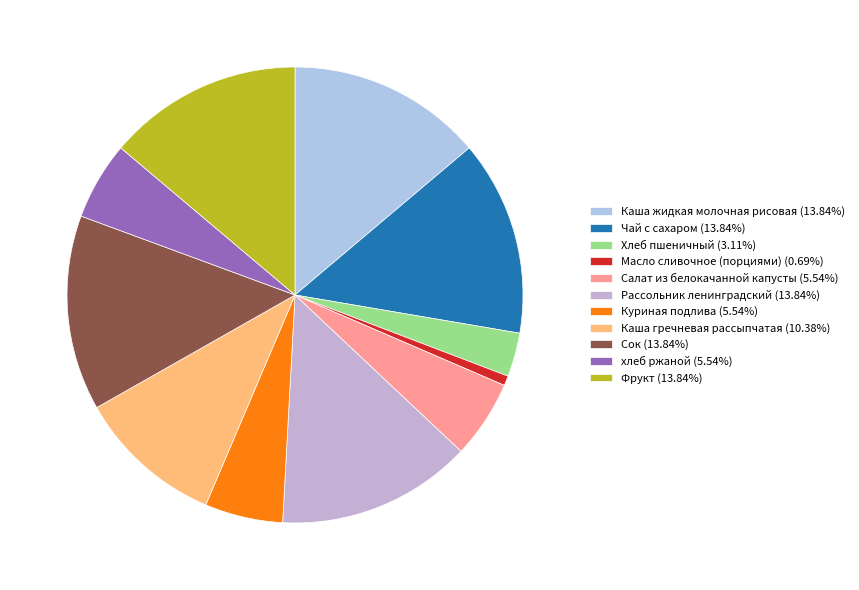

Approximately how many times larger is the value at хлеб ржаной compared to Каша жидкая молочная рисовая?

0.4